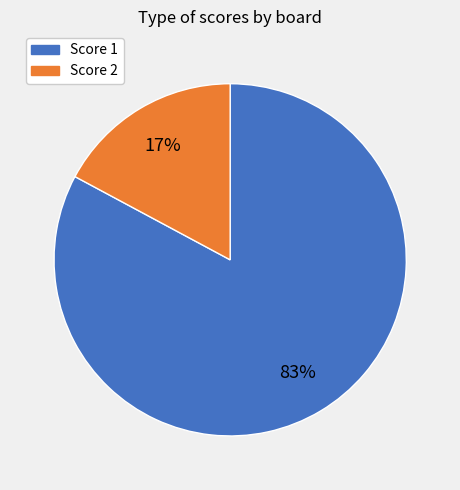

To the nearest percent, what is the difference between the largest and smallest slice percentages?

66%